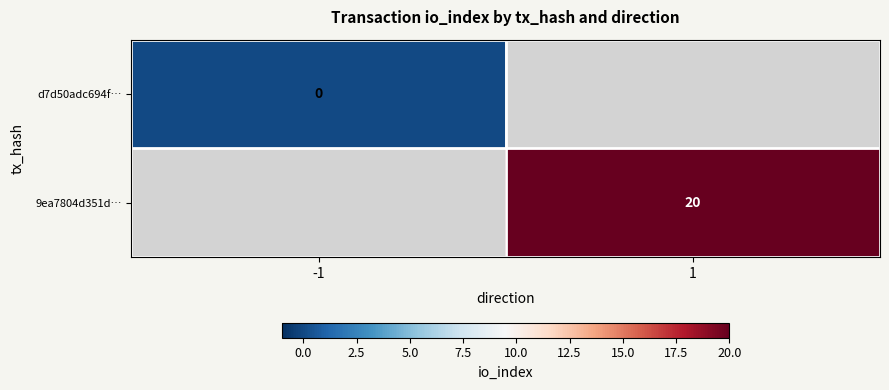

Is it true that 9ea7804d351d… equals 20 at 1?

True